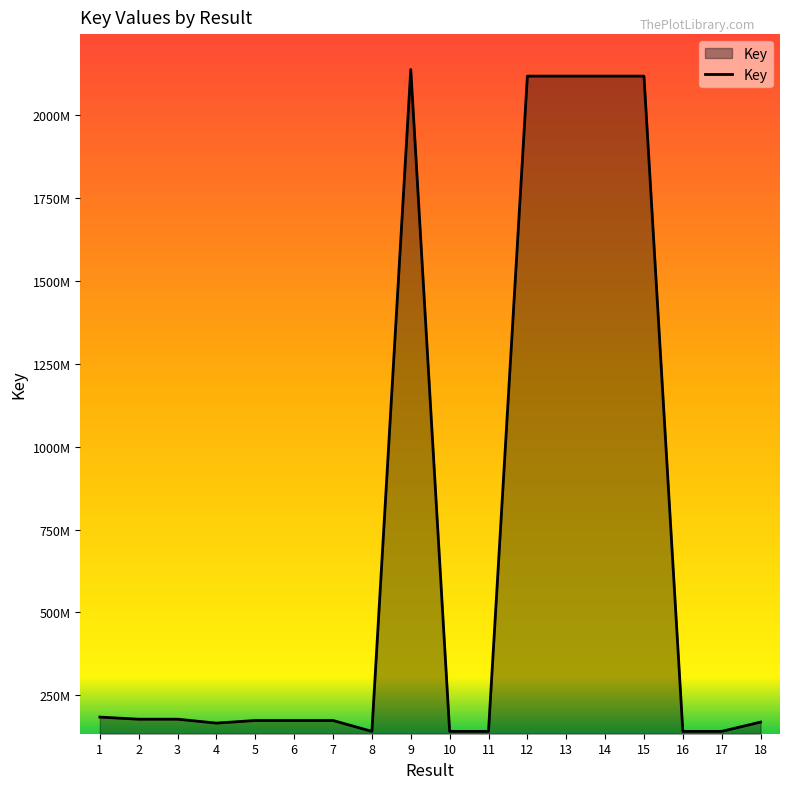

What is the difference between the values at 17 and 6?

32877239